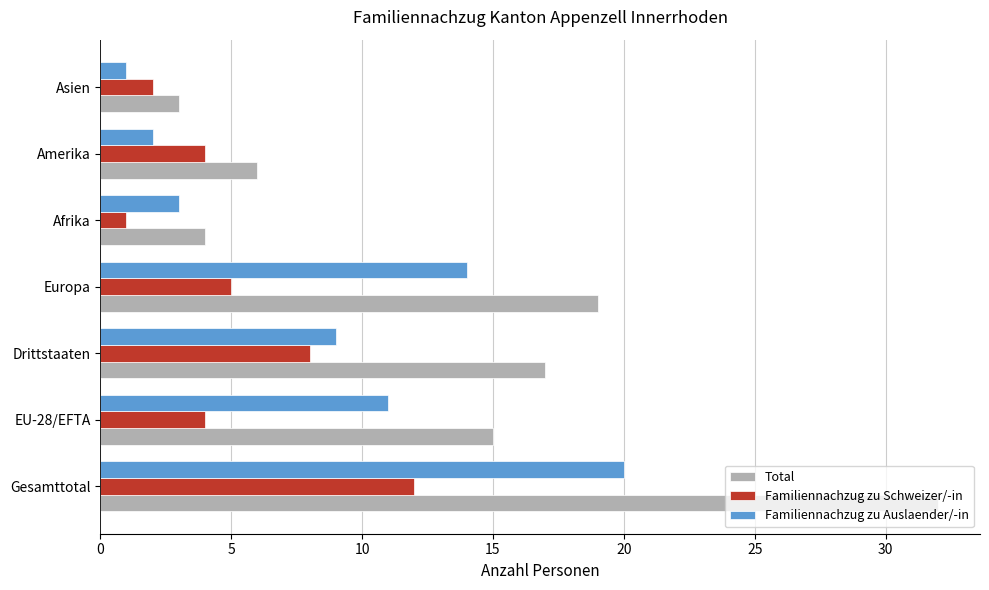

Is the value of Total at Amerika greater than the value of Familiennachzug zu Schweizer/-in at Asien?

Yes